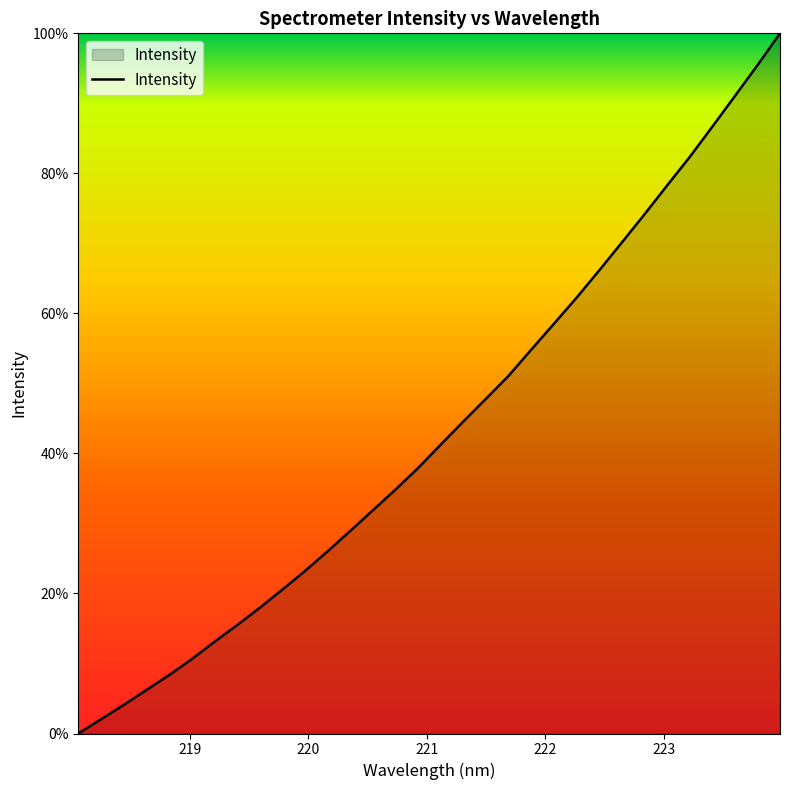

What is the difference between the maximum and minimum values?

100.0